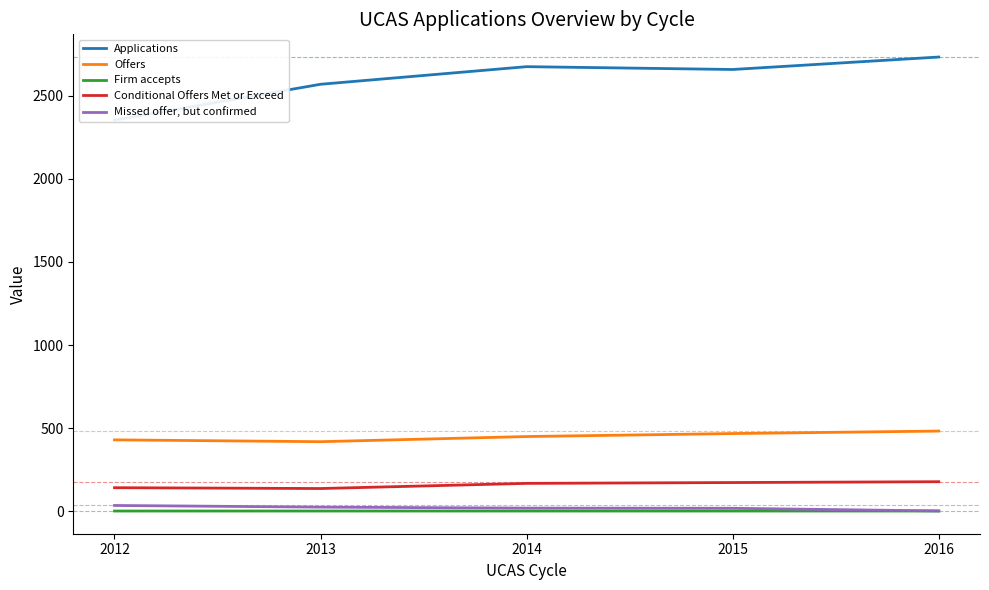

At which category does Firm accepts reach its first local peak?

2014